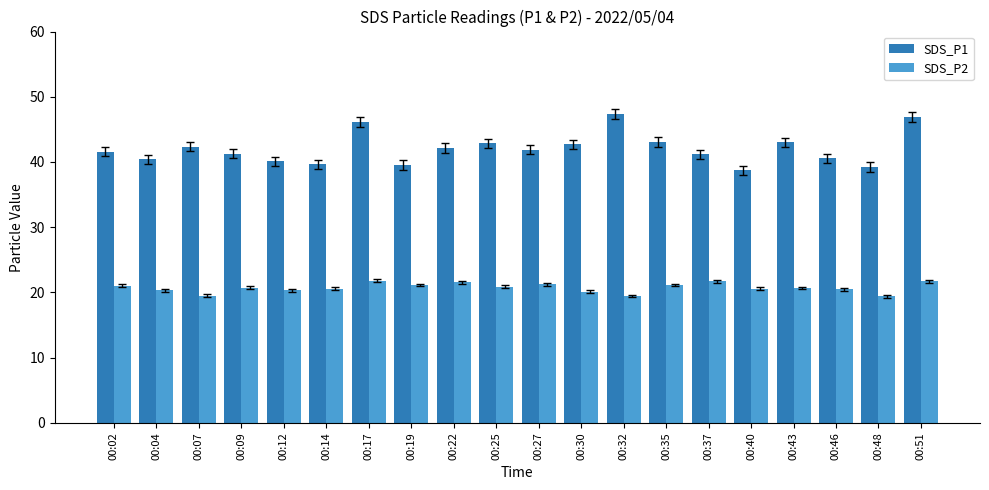

What is the value of the SDS_P2 bar at the 16th from the left?

20.6